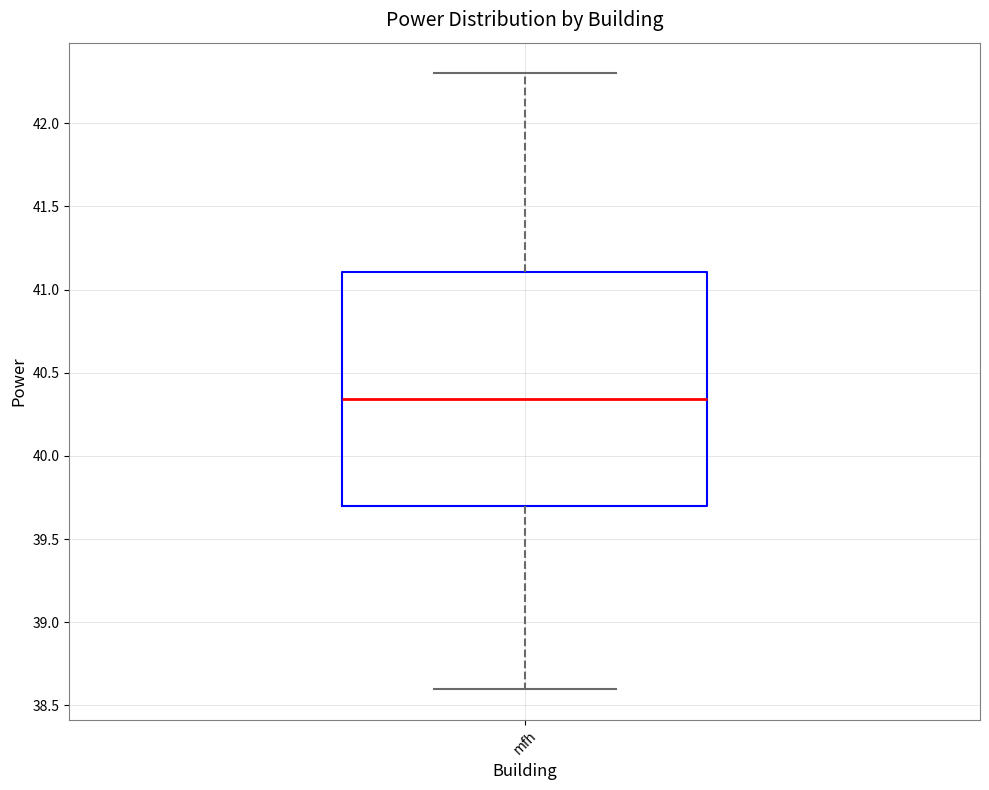

Transcribe this box plot: give where the median line is, the range the box spans, and where the two whiskers end, as read against the y-axis. The values are not printed on the chart, so give them approximately, as read against the axis.

median 40.35, box 39.70 to 41.10, whiskers 38.60 to 42.30